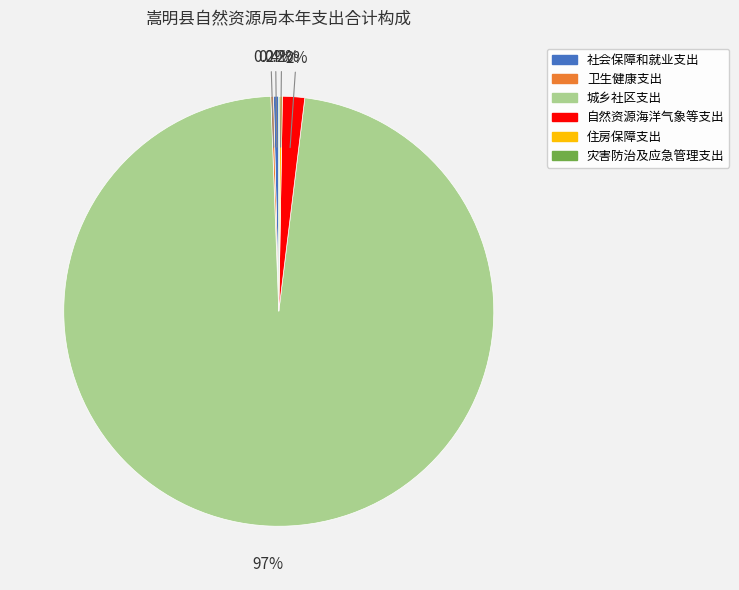

Which slice is the largest?

城乡社区支出